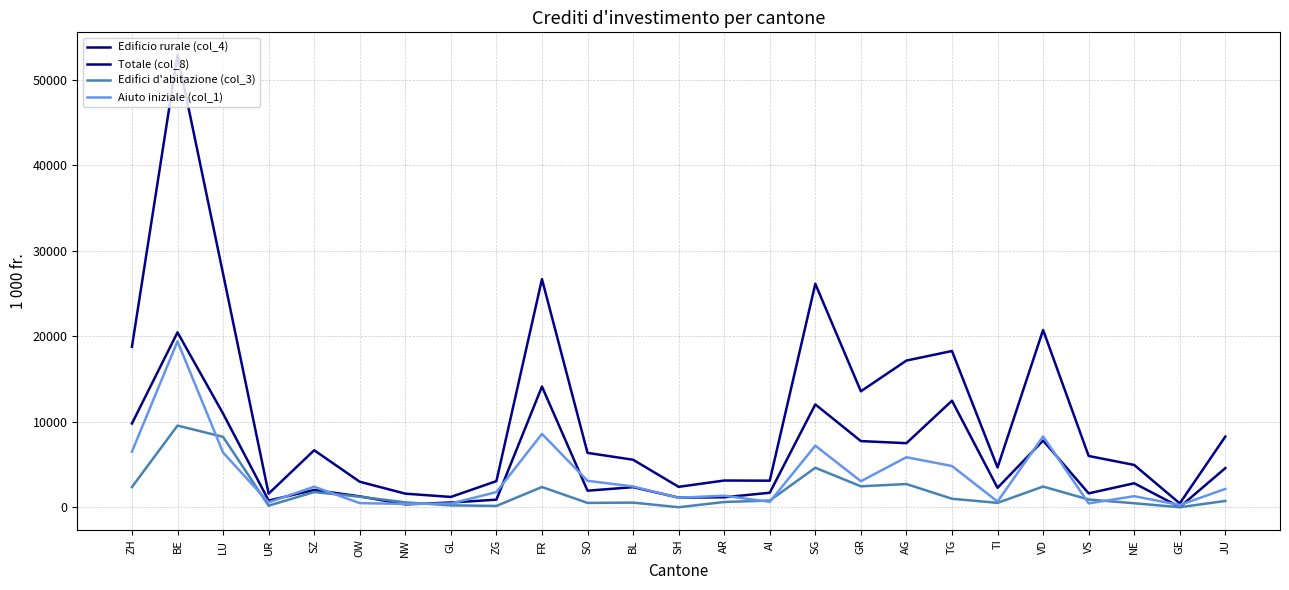

Does the chart have visible grid lines?

Yes